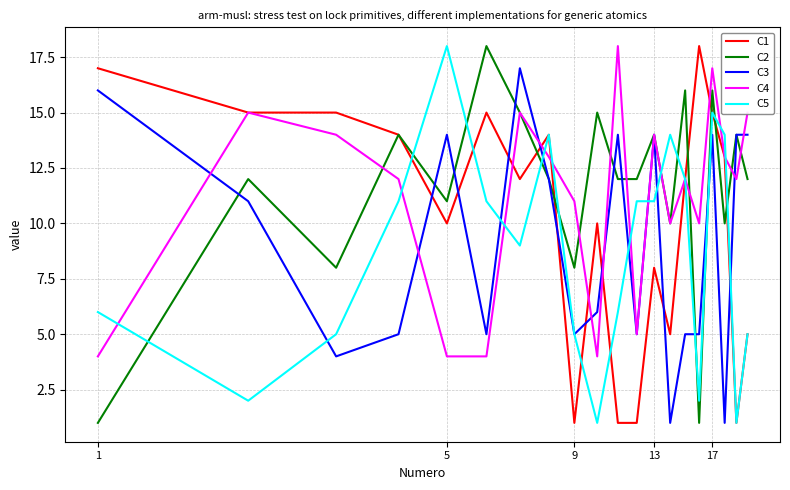

List the series in order of their overall mean, lowest first.

C5, C3, C1, C4, C2